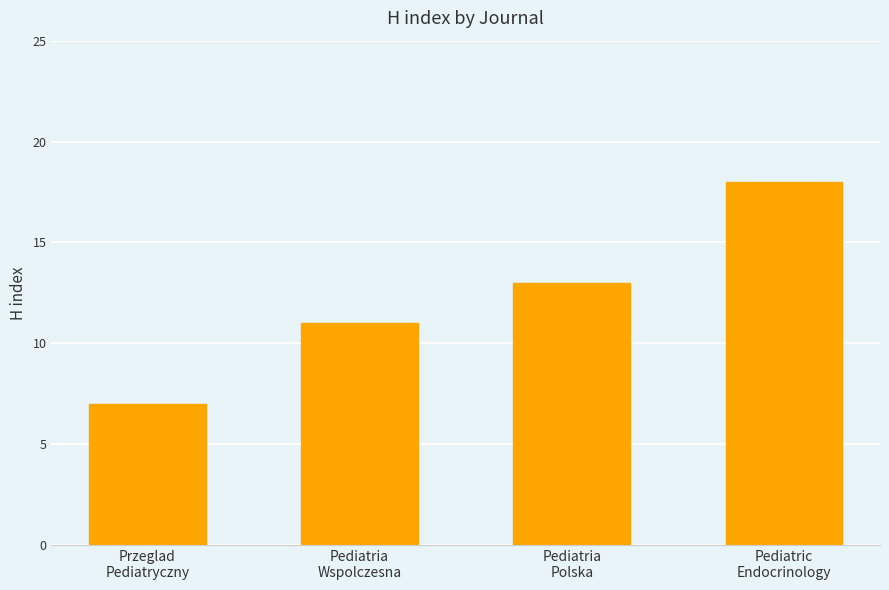

What is the label of the 4th bar from the left?

Pediatric
Endocrinology